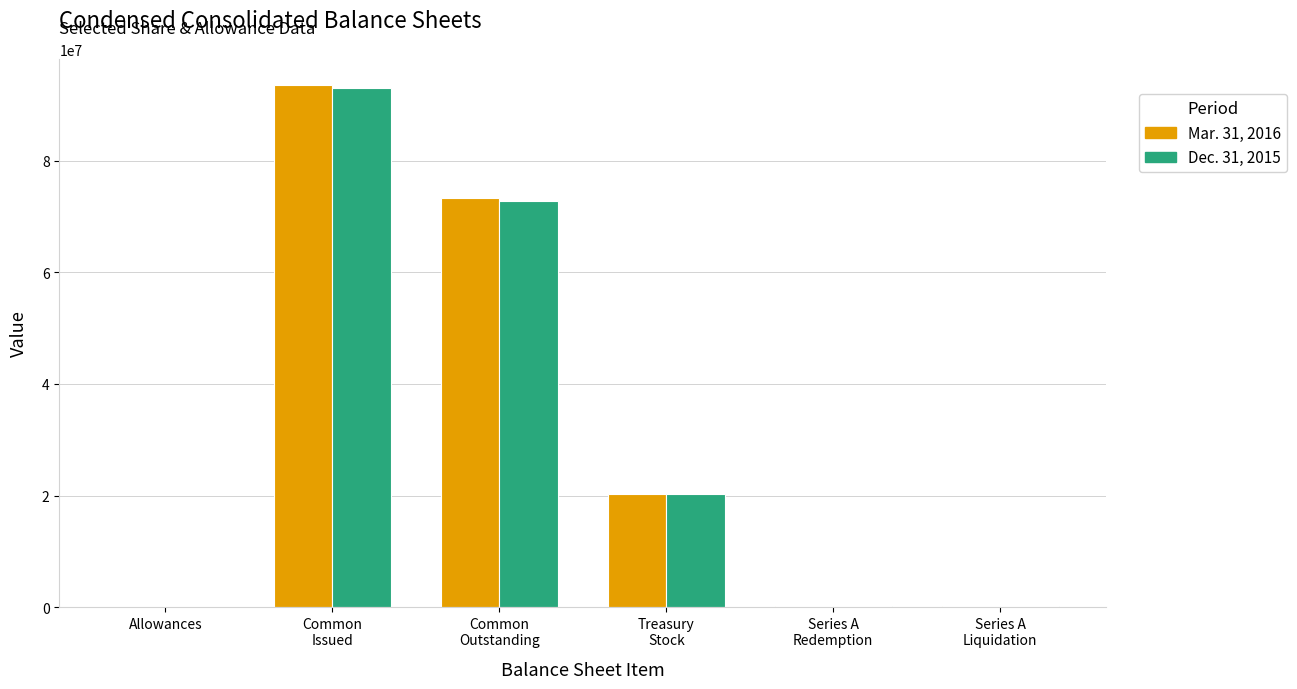

What is the greatest value displayed?

93576893